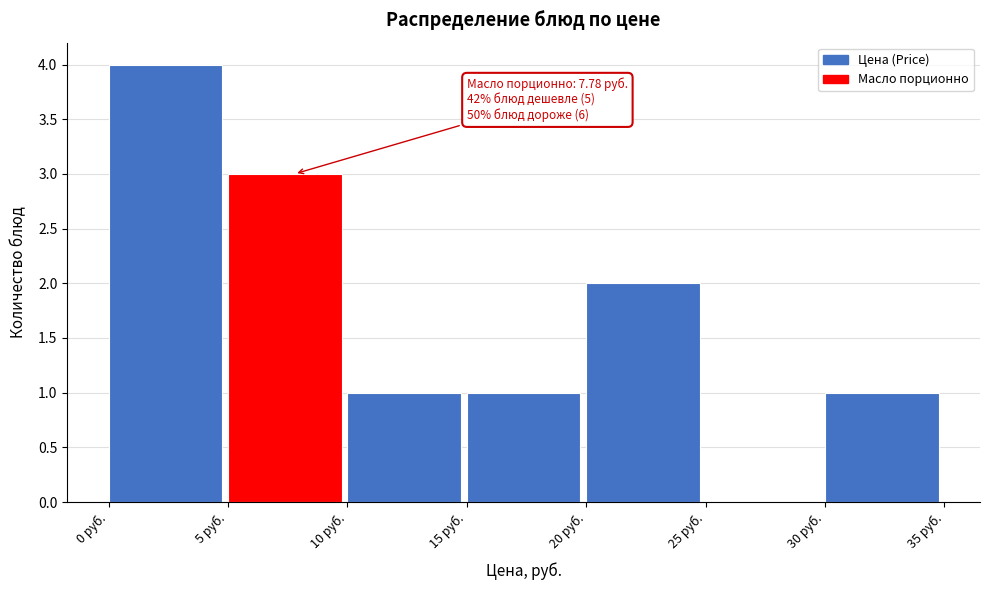

Over which range of the x-axis is the bar tallest?

0 to 5